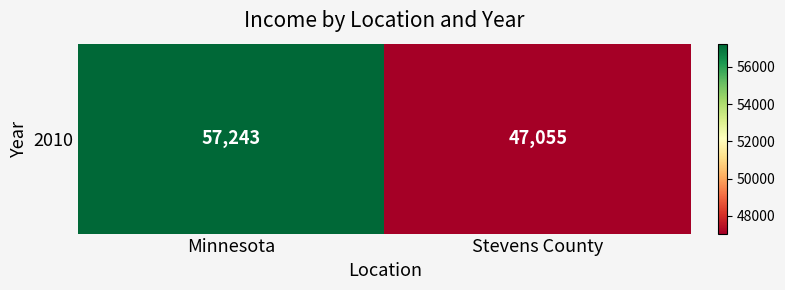

At which label is the value closest to 52149?

Minnesota